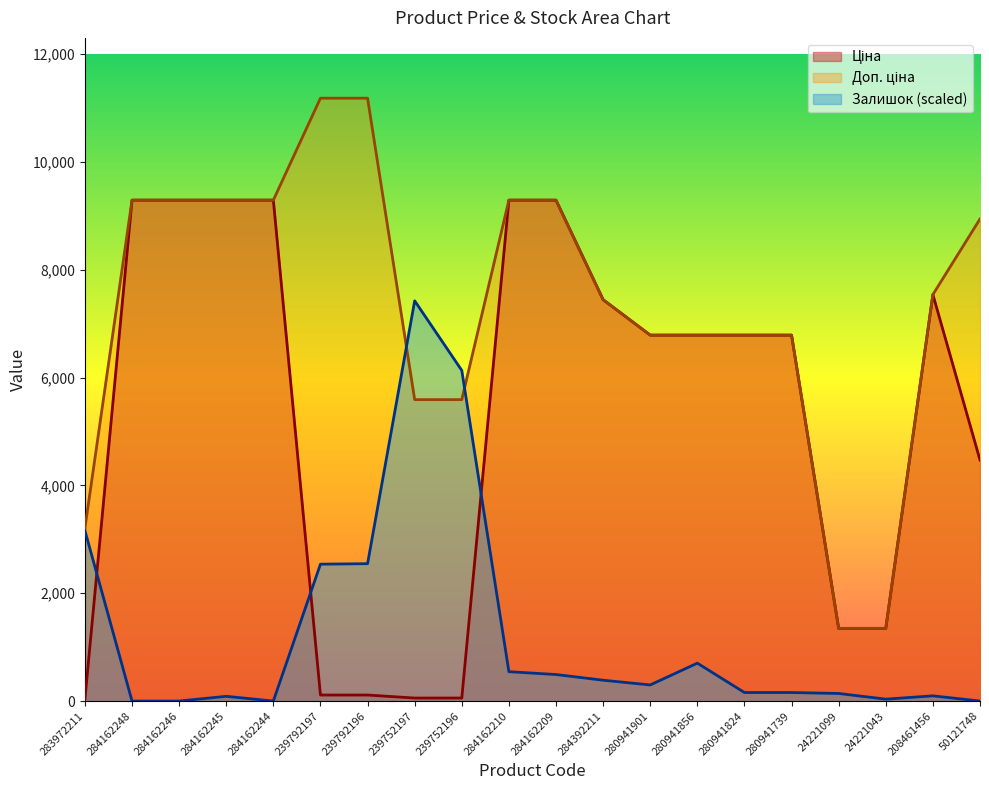

In Ціна, how many points are higher than both neighbors (excluding endpoints)?

1